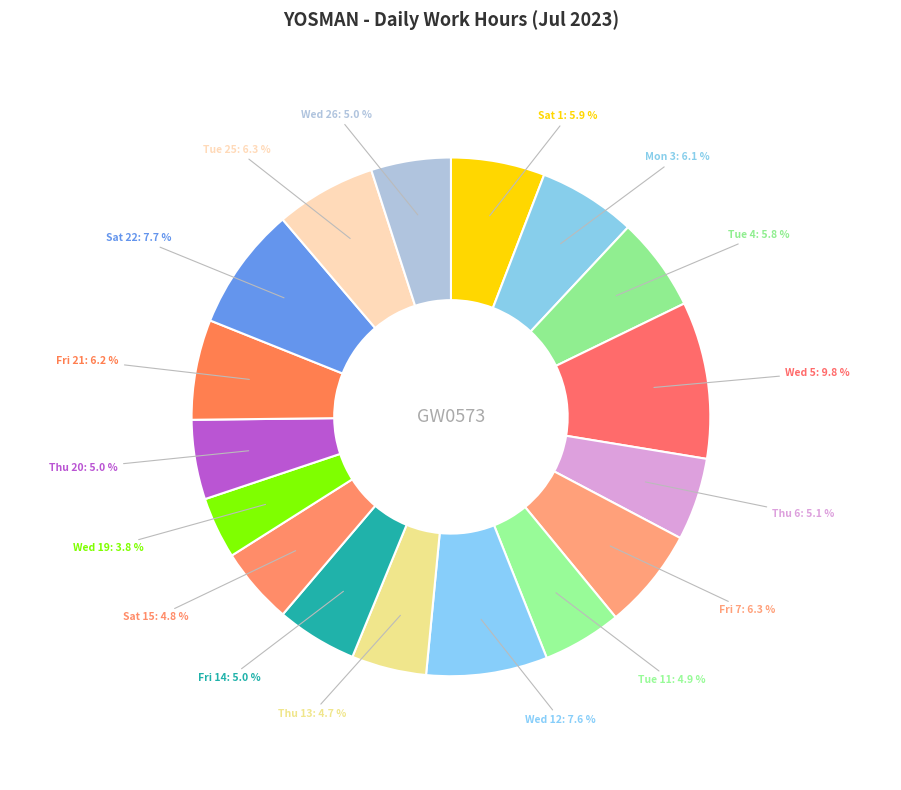

What is the ratio of the value at Wed 26 to the value at Fri 14?

1.0